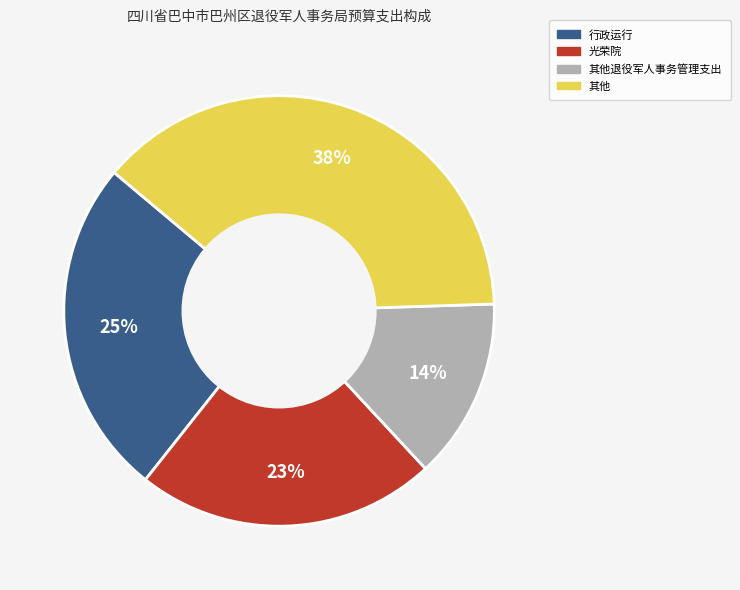

Does any single category account for the majority?

No